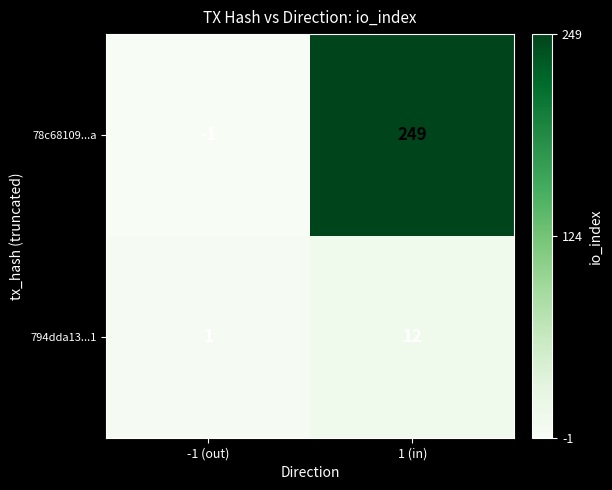

Where is 78c68109...a nearest to the value 124?

-1 (out)